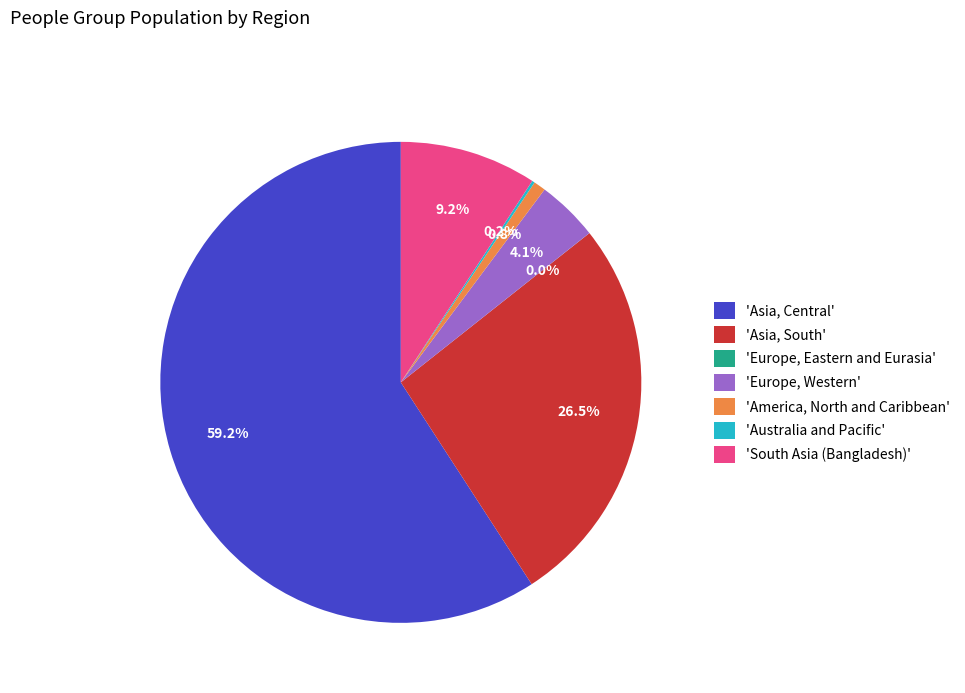

Approximately how many times larger is the value at 'South Asia (Bangladesh)' compared to 'Europe, Western'?

2.2